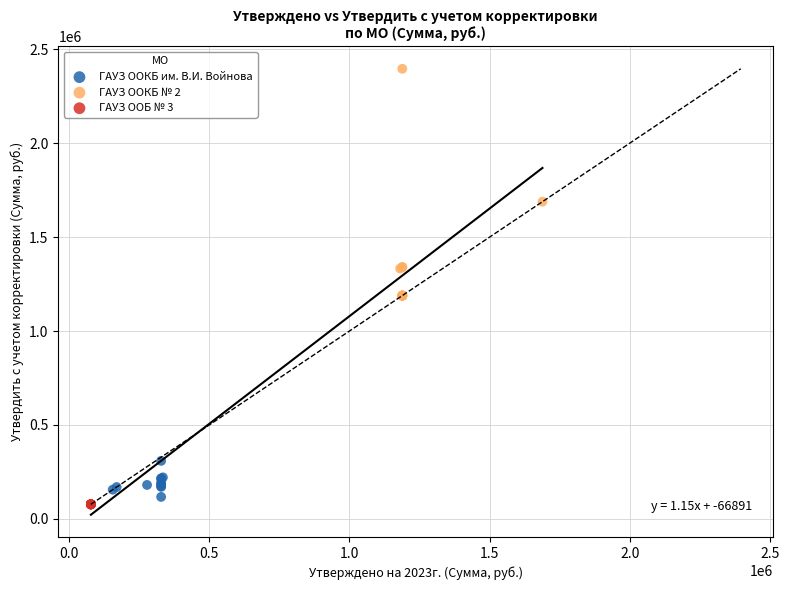

Which series has the widest spread of Y values?

ГАУЗ ООКБ № 2